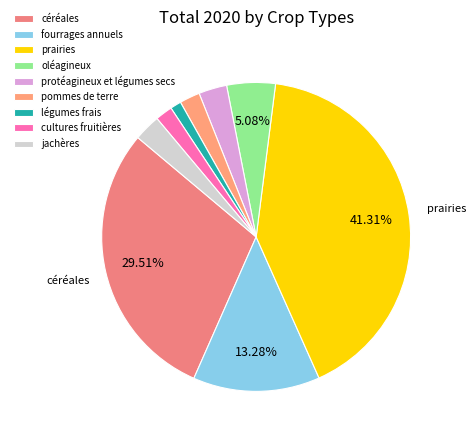

Is it true that légumes frais is 11% of the pie?

False